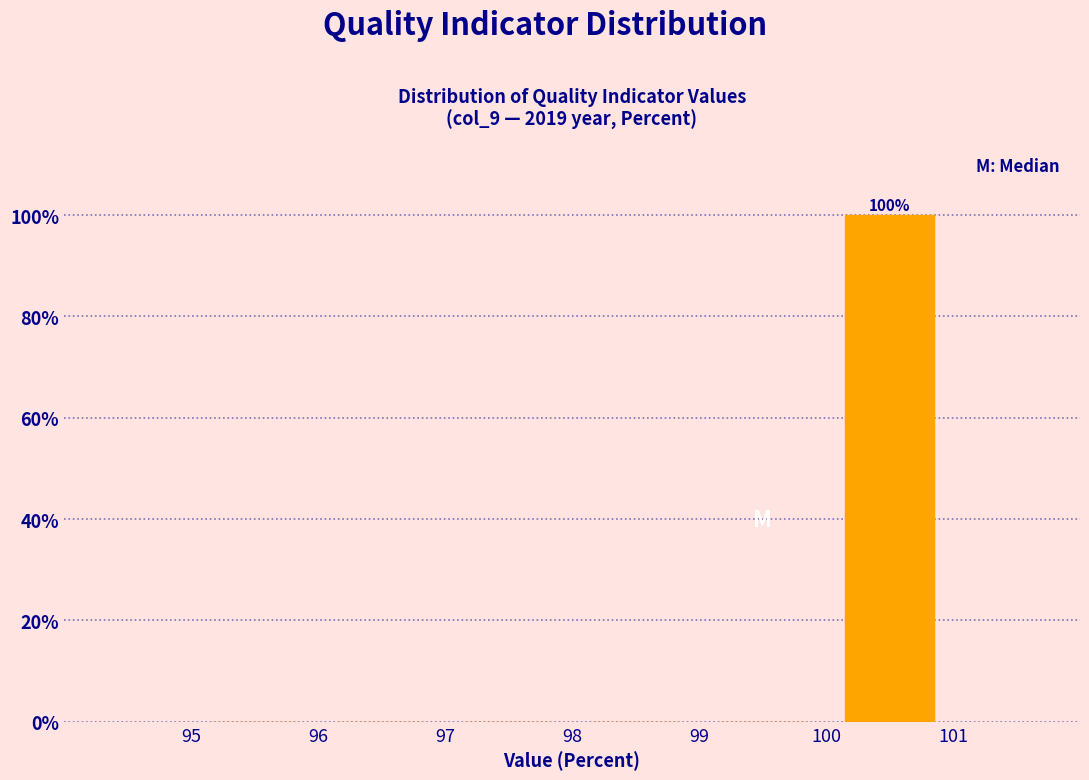

Over which range of the x-axis is the bar tallest?

100 to 101